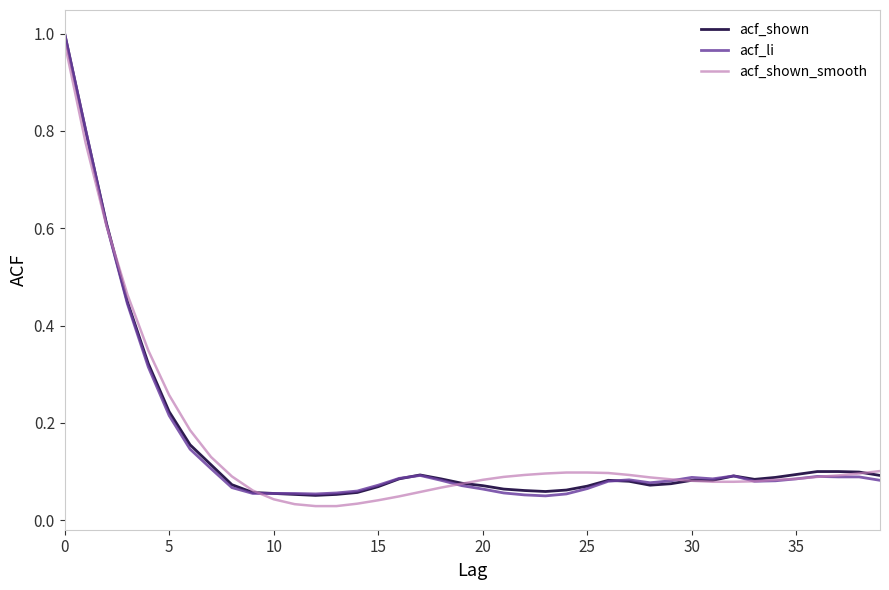

List the series in order of their overall mean, lowest first.

acf_li, acf_shown, acf_shown_smooth